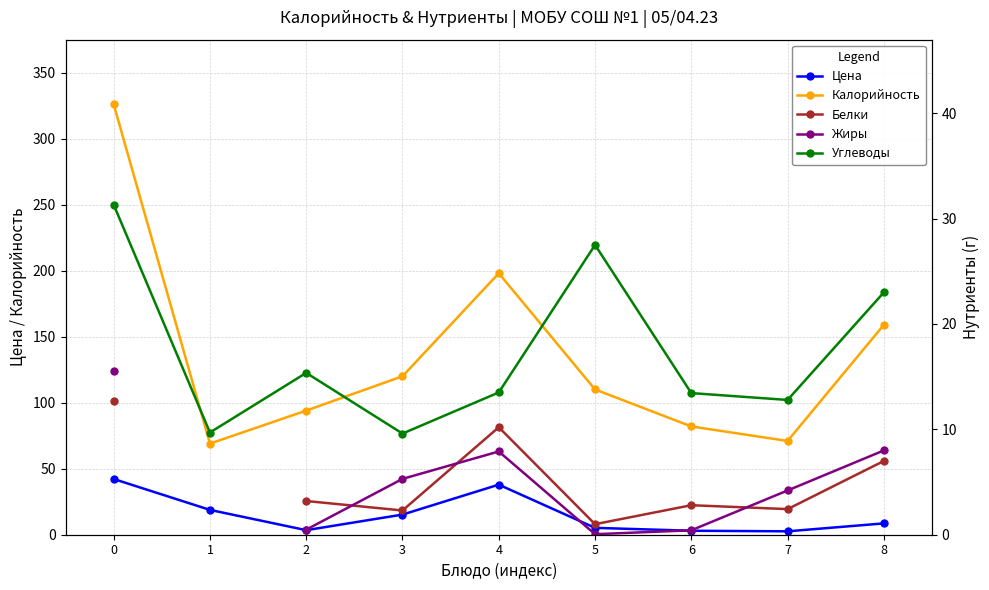

Where is the first local maximum for Белки?

4